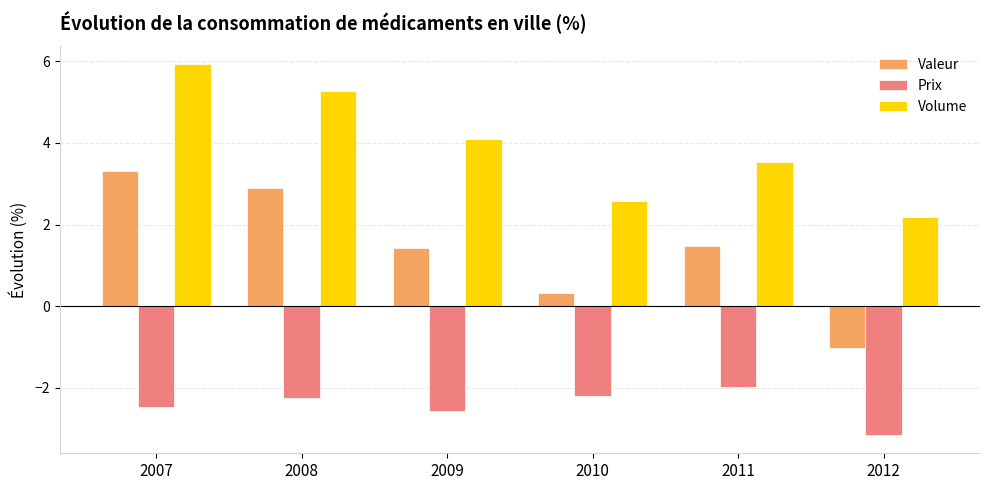

Which series has the widest spread of values?

Valeur